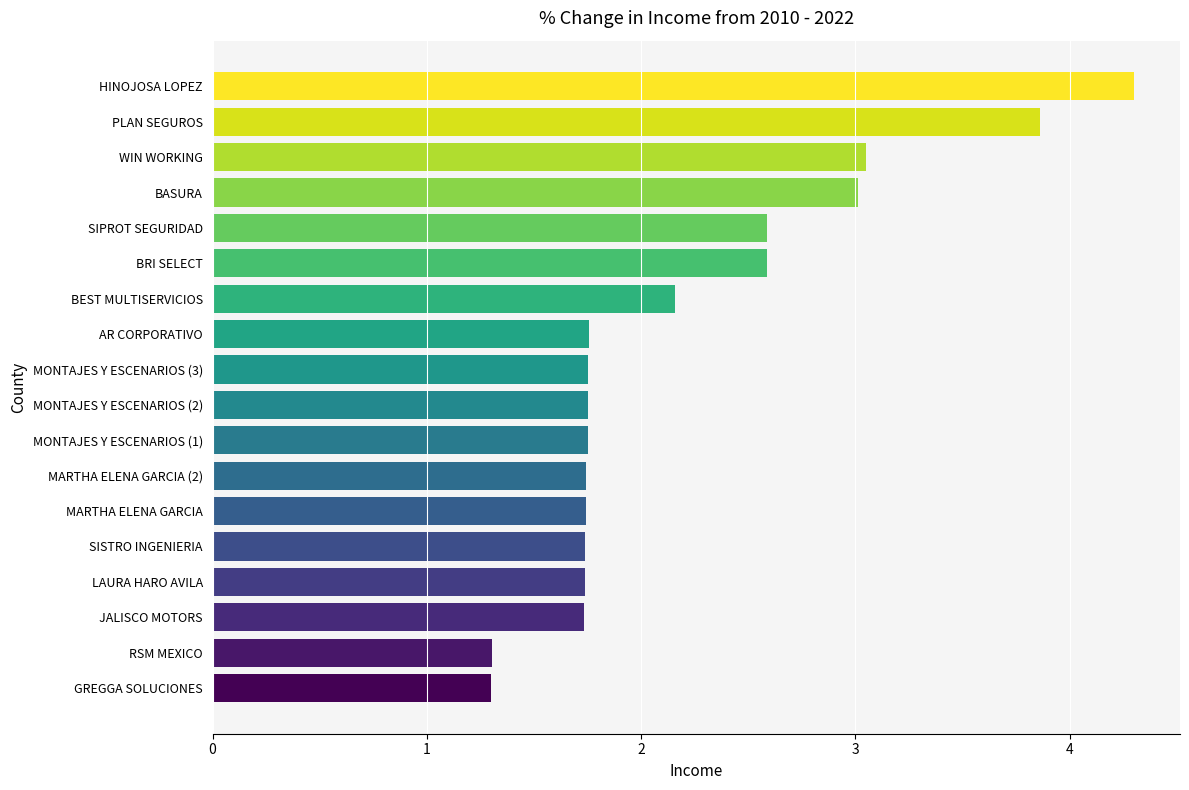

What is the label of the 16th bar from the bottom?

WIN WORKING